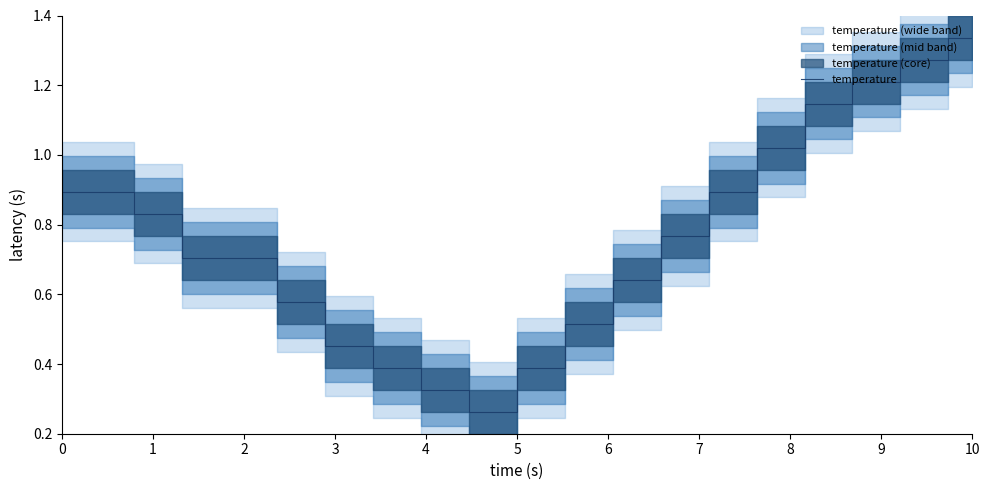

True or false: the data shows 0.9 at 12.

False